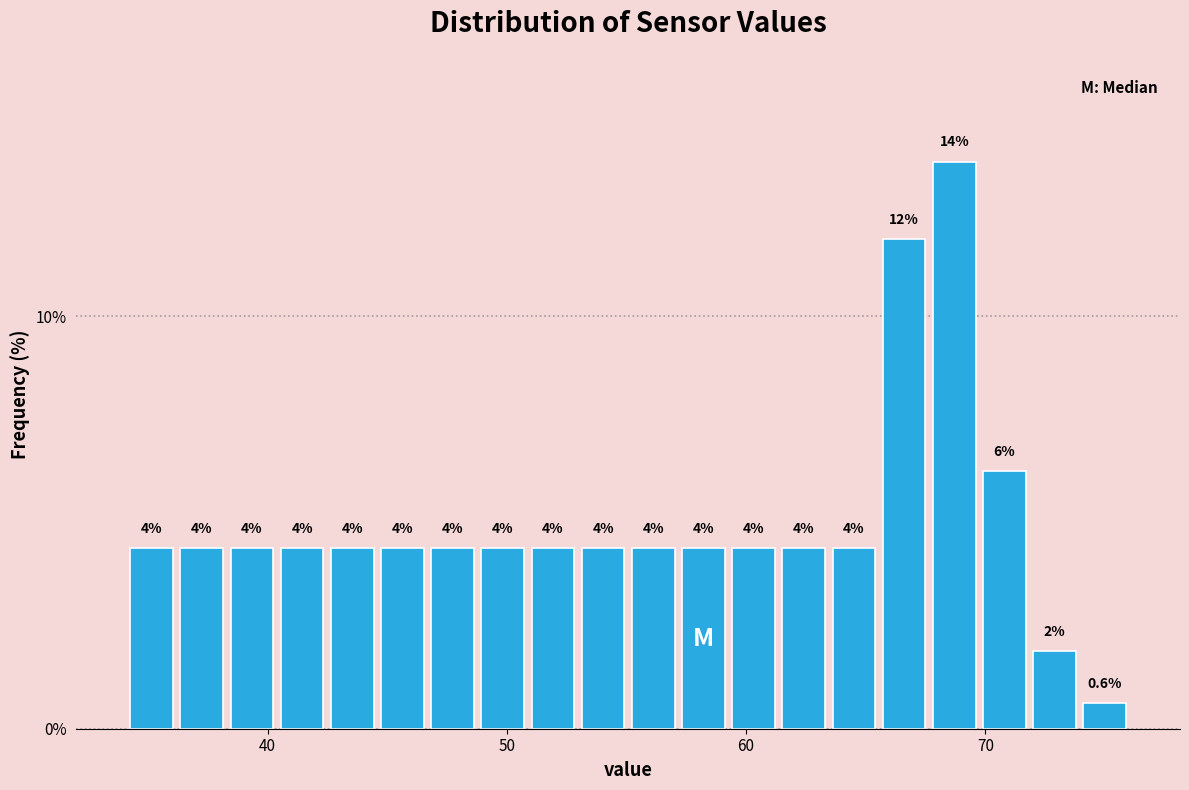

Read against the x-axis, roughly where is the centre of the tallest bar?

69